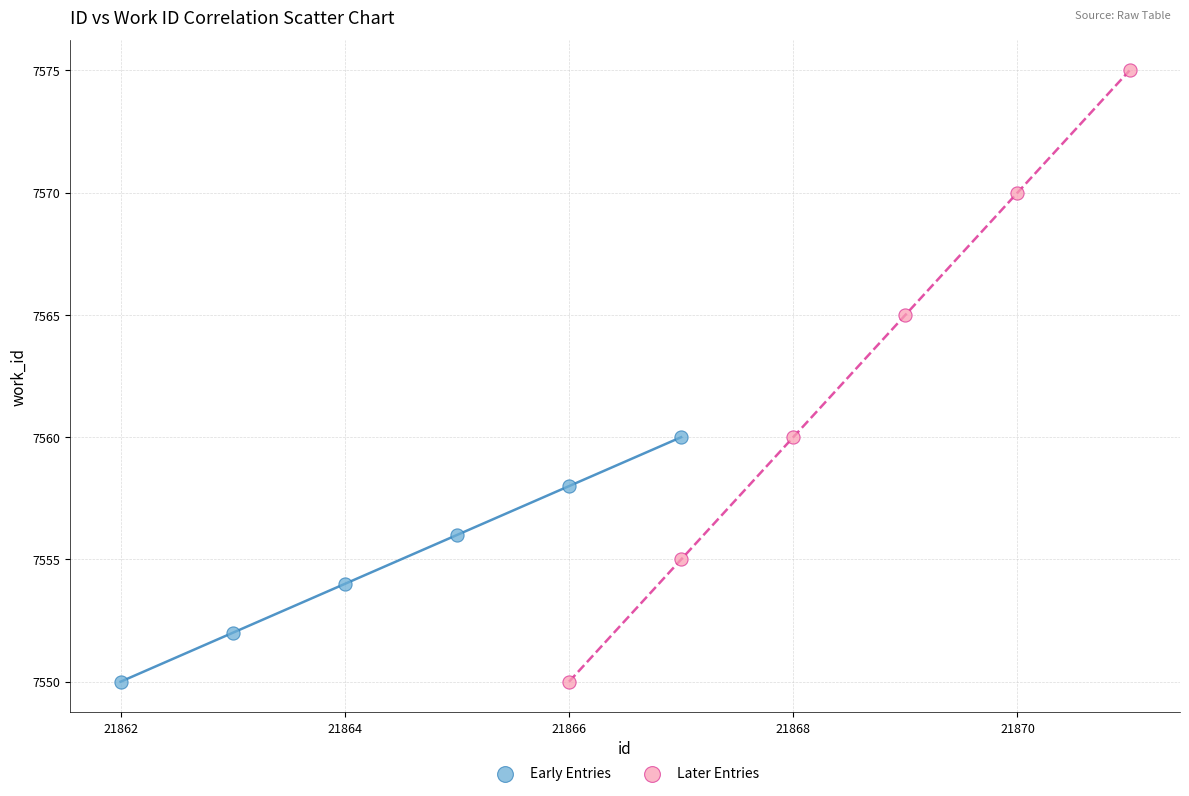

Which series contains the highest Y value?

Later Entries